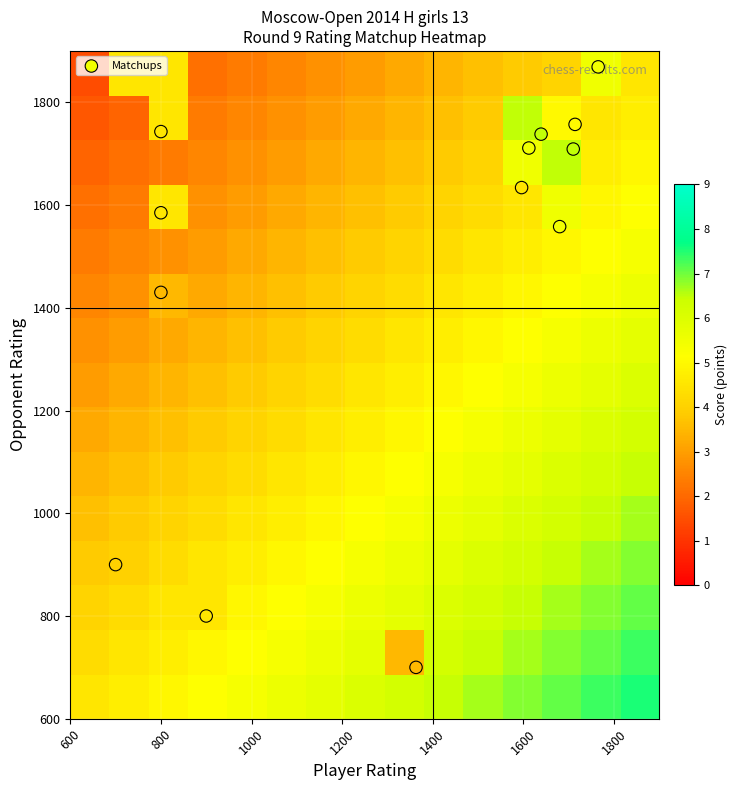

Which series has the largest total across all categories?

Matchups